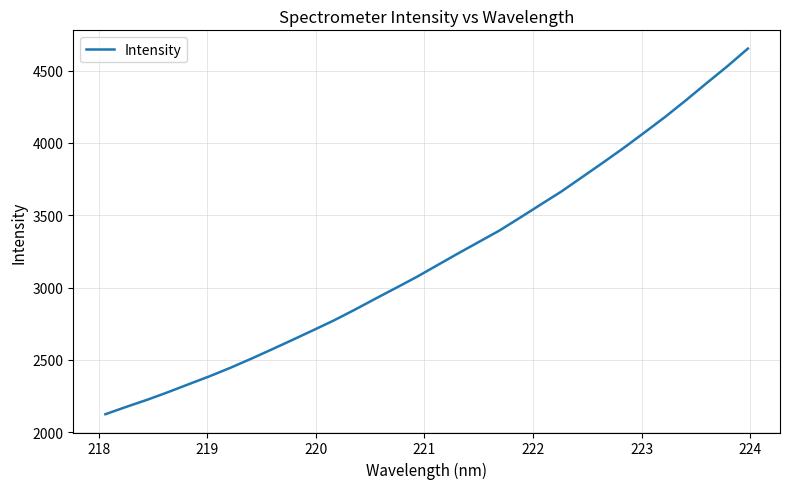

What is the smallest value displayed?

2125.2